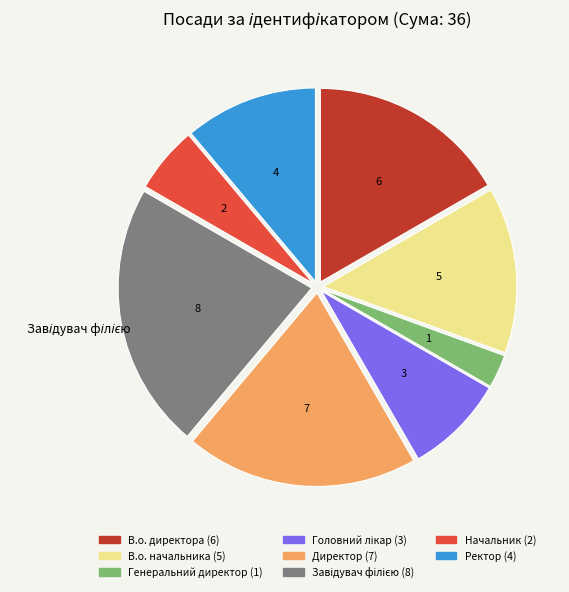

Combined, do В.о. директора and В.о. начальника account for over 50%?

No